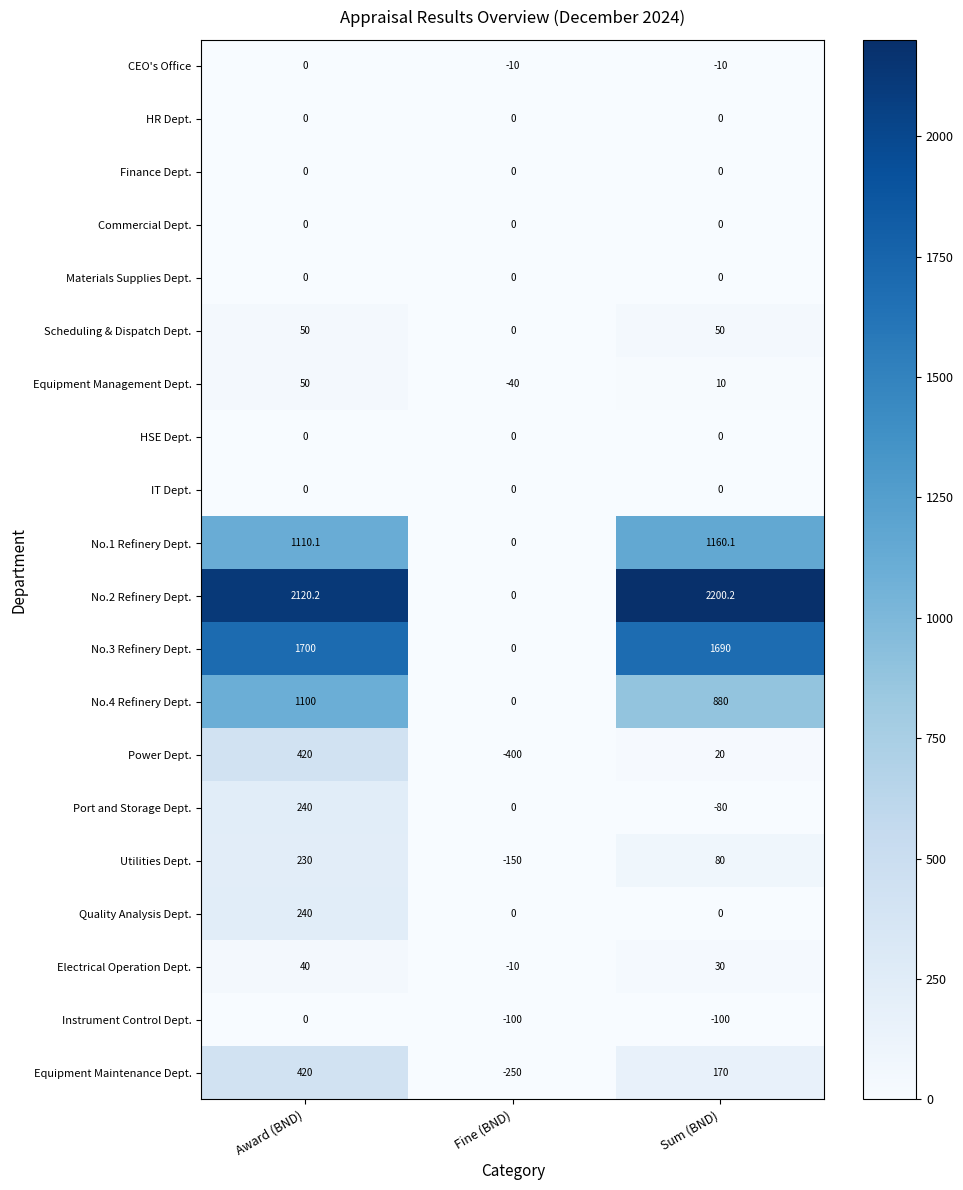

What is the sum of the Power Dept. values at Fine (BND) and Sum (BND)?

-380.0